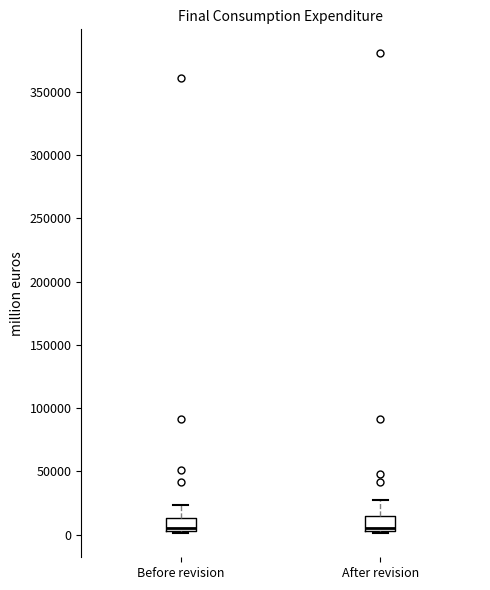

Where is the lower edge of the box for After revision on the y-axis? The values are not printed on the chart, so give them approximately, as read against the axis.

5000